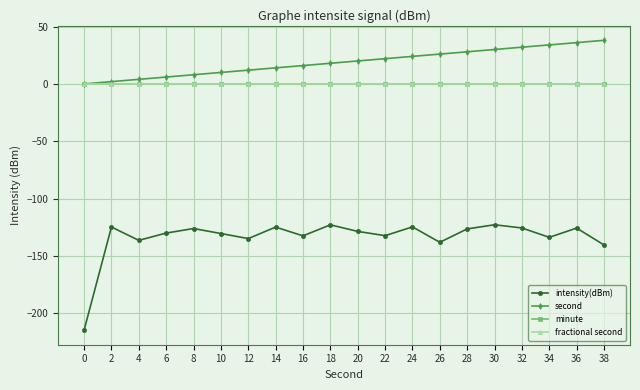

Reading left to right, list all the values displayed in this chart.

intensity(dBm): 0=-214.6	2=-124.7	4=-136.3	6=-130.0	8=-126.0	10=-130.4	12=-134.8	14=-124.8	16=-132.4	18=-122.8	20=-128.5	22=-132.2	24=-124.6	26=-138.0	28=-126.3	30=-122.7	32=-125.5	34=-133.7	36=-125.6	38=-140.3
second: 0=0.0	2=2.0	4=4.0	6=6.0	8=8.0	10=10.0	12=12.0	14=14.0	16=16.0	18=18.0	20=20.0	22=22.0	24=24.0	26=26.0	28=28.0	30=30.0	32=32.0	34=34.0	36=36.0	38=38.0
minute: 0=0.0	2=0.0	4=0.0	6=0.0	8=0.0	10=0.0	12=0.0	14=0.0	16=0.0	18=0.0	20=0.0	22=0.0	24=0.0	26=0.0	28=0.0	30=0.0	32=0.0	34=0.0	36=0.0	38=0.0
fractional second: 0=0.0	2=0.0	4=0.0	6=0.0	8=0.0	10=0.0	12=0.0	14=0.0	16=0.0	18=0.0	20=0.0	22=0.0	24=0.0	26=0.0	28=0.0	30=0.0	32=0.0	34=0.0	36=0.0	38=0.0